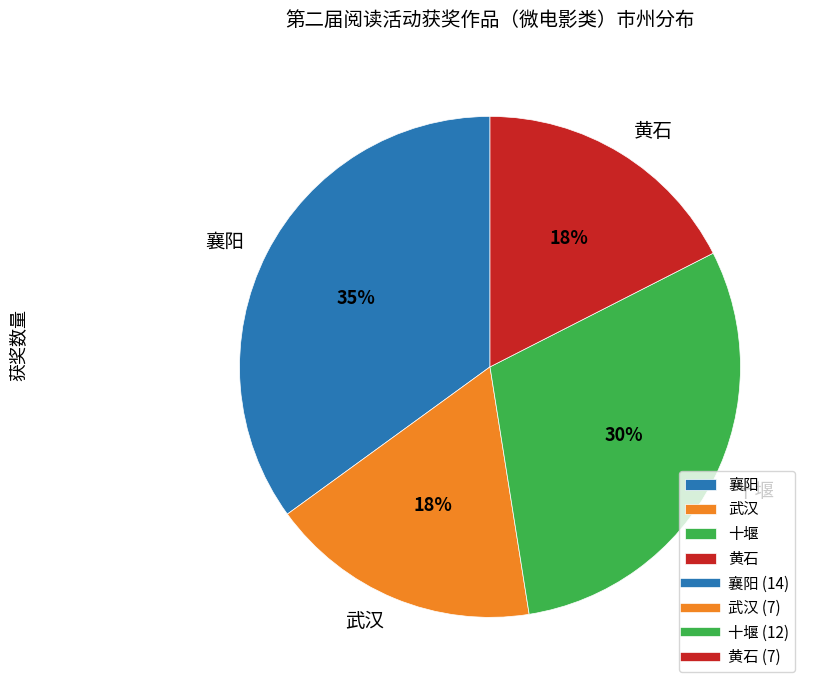

How many slices are in this pie chart?

4